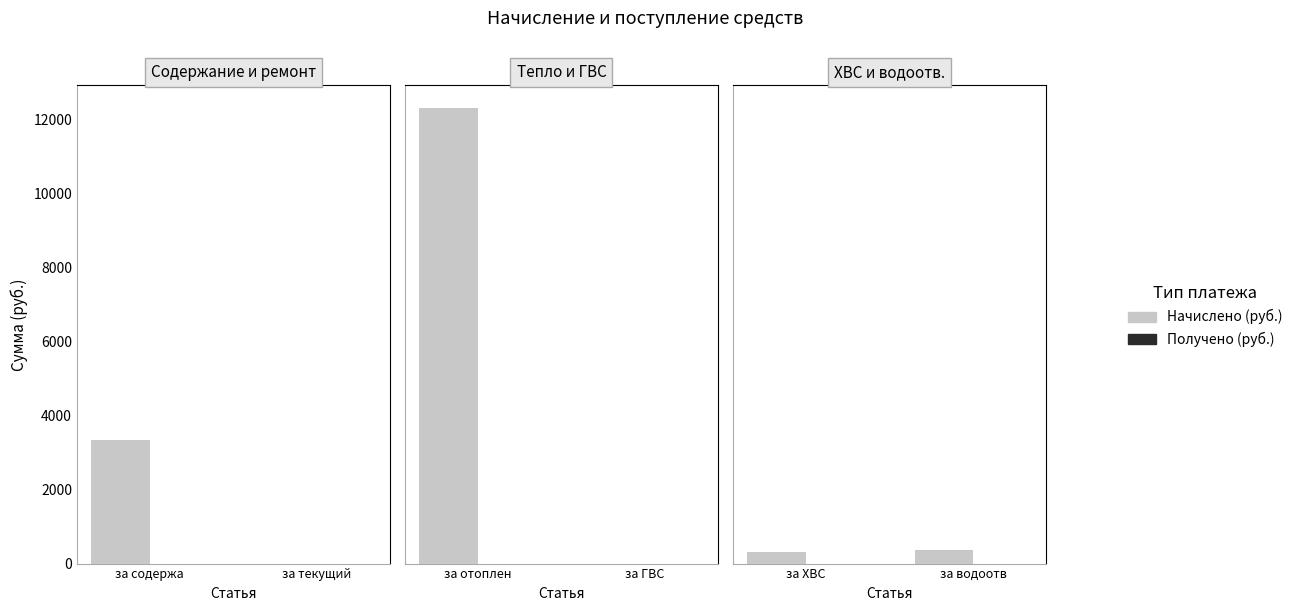

What position from the right is за водоотв?

1